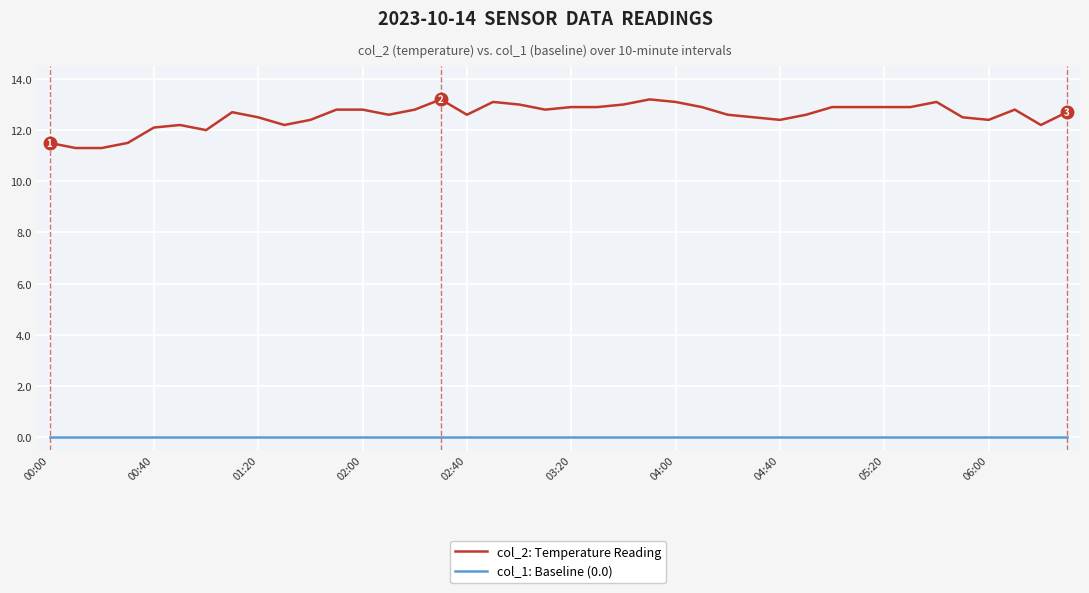

List the series in order of their peak value, lowest first.

col_1: Baseline (0.0), col_2: Temperature Reading